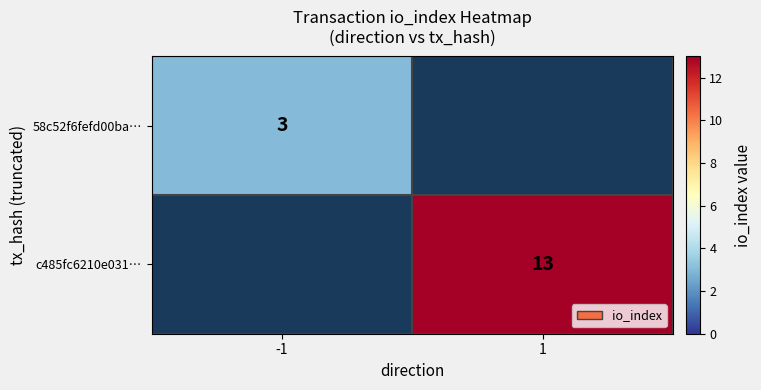

The value of c485fc6210e031… at 1 is 7. True or false?

False